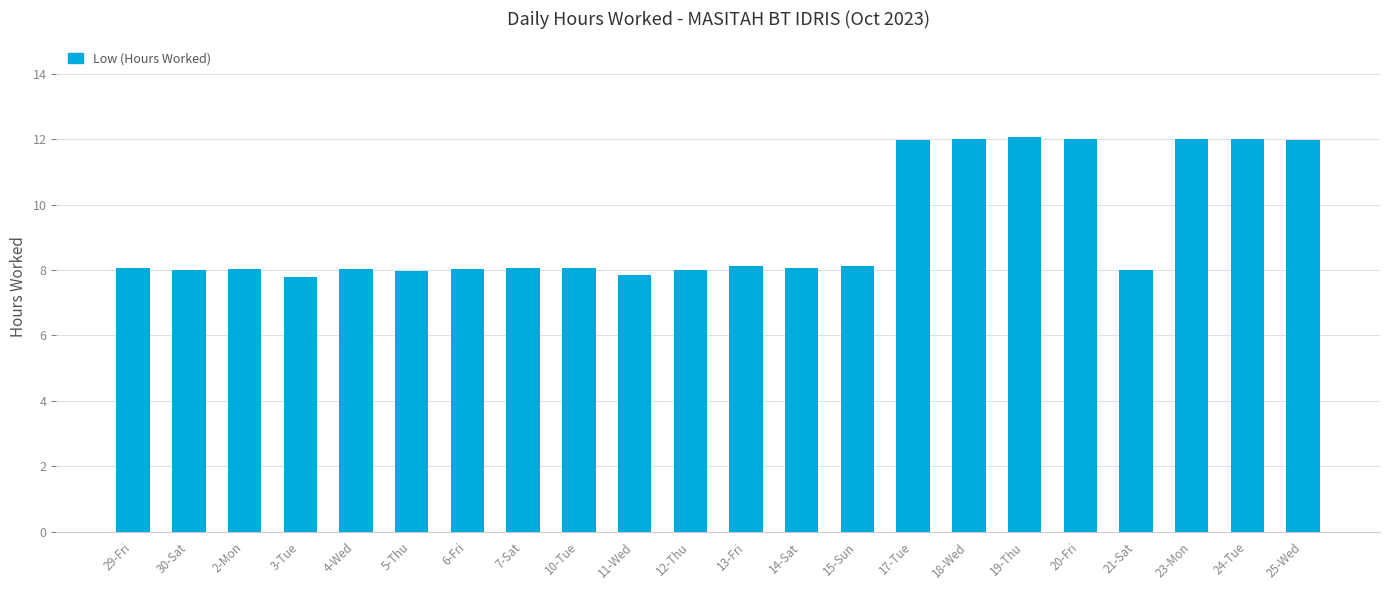

How many categories are shown in the chart?

22